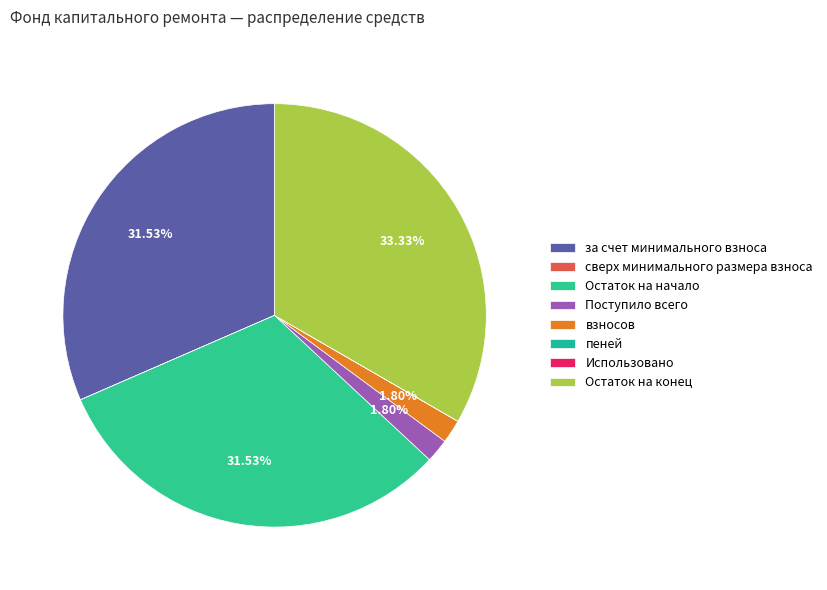

Rank the categories by value from highest to lowest.

Остаток на конец, за счет минимального взноса, Остаток на начало, Поступило всего, взносов, сверх минимального размера взноса, пеней, Использовано